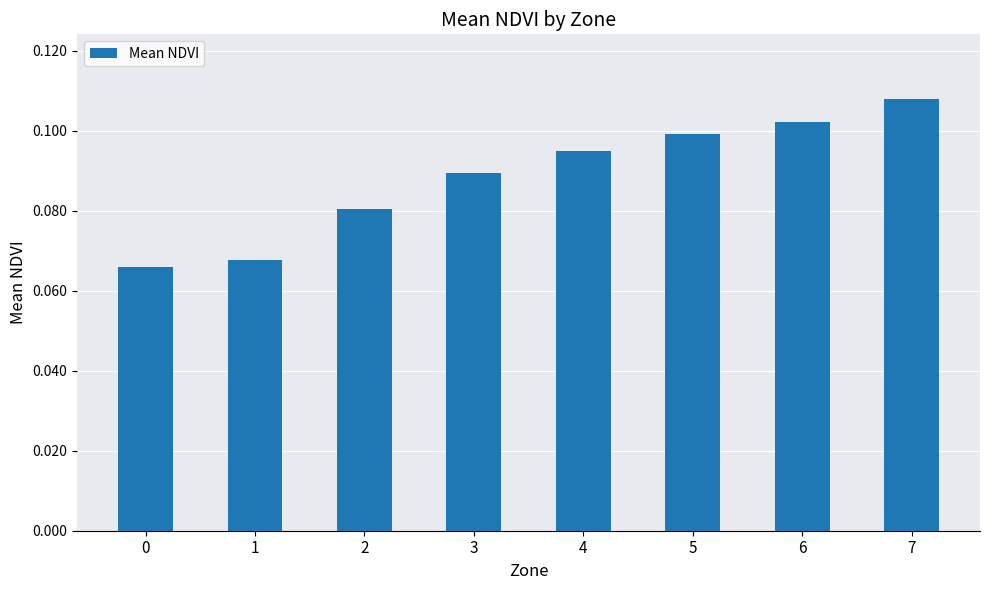

Between 0 and 5, which is larger?

5